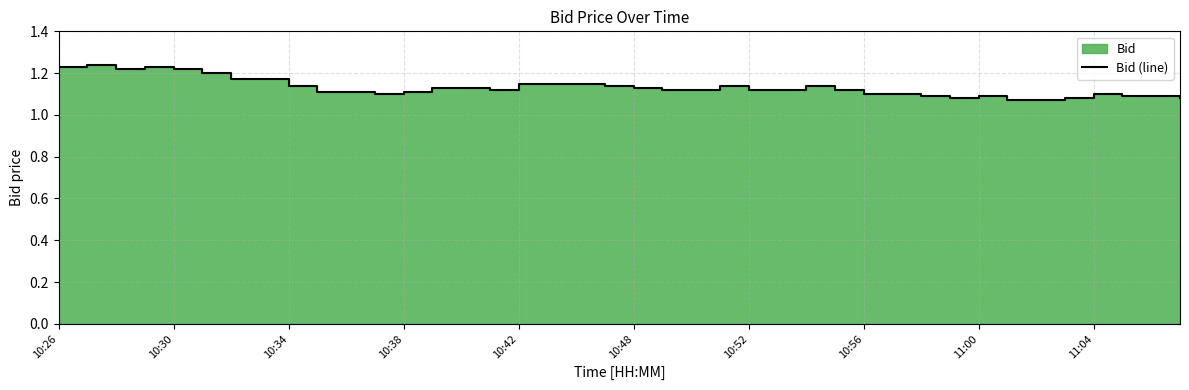

What is the minimum value shown in the chart?

1.1